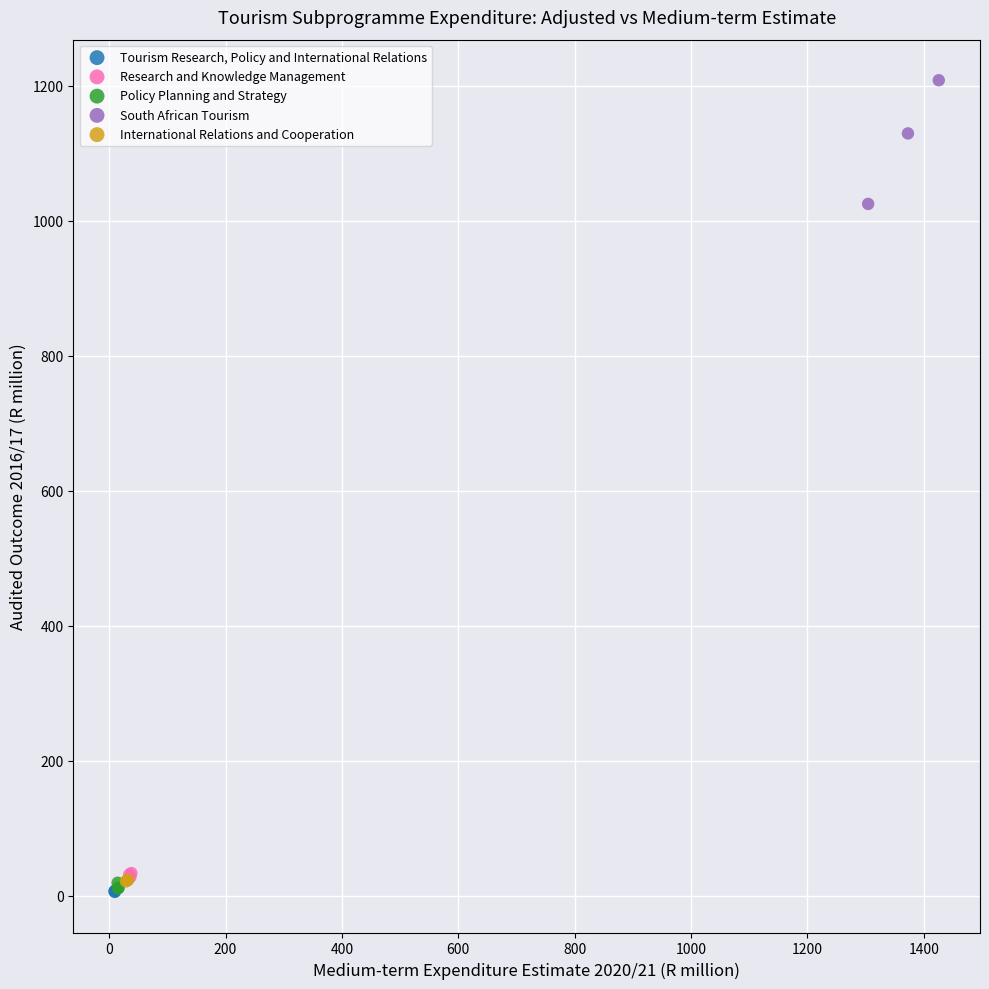

Which series has the largest Y range (max minus min)?

South African Tourism